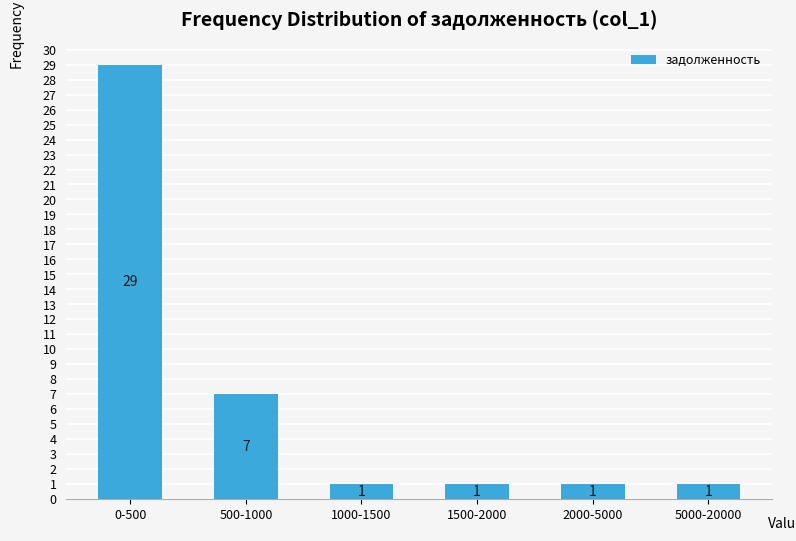

Reading left to right, extract all data points from this chart.

0-500=29	500-1000=7	1000-1500=1	1500-2000=1	2000-5000=1	5000-20000=1